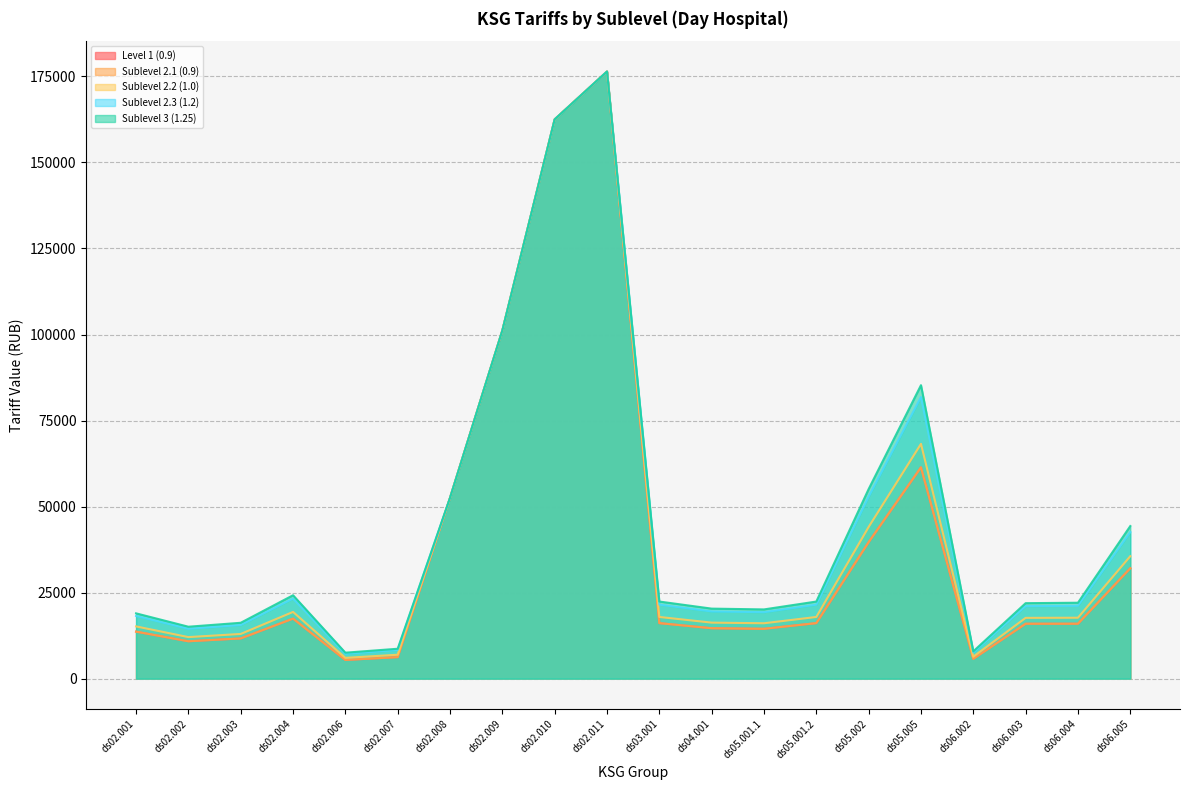

What is the lowest value of the Sublevel 2.2 (1.0) series?

6035.9